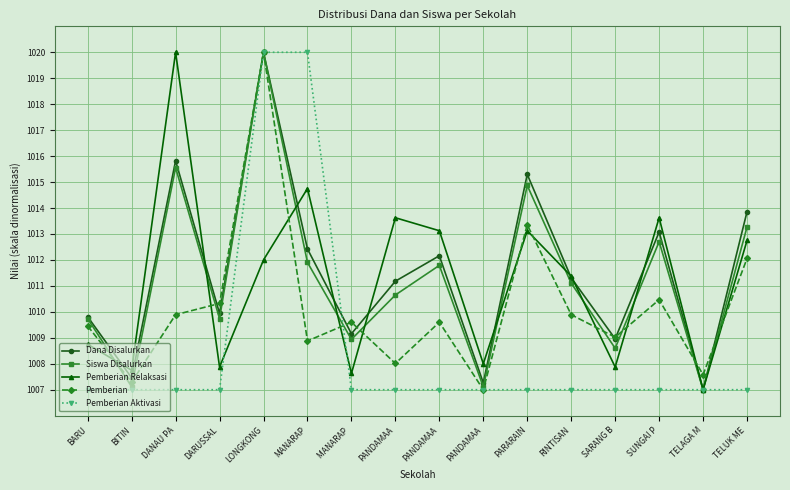

Does the chart have visible grid lines?

Yes